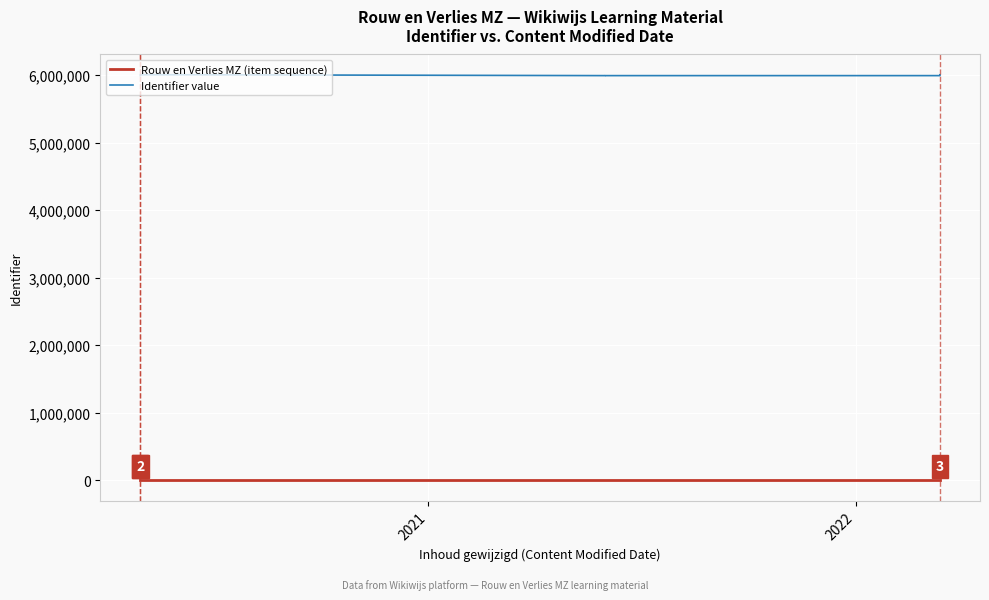

The Rouw en Verlies MZ — item sequence series shows 32 at 21. True or false?

False